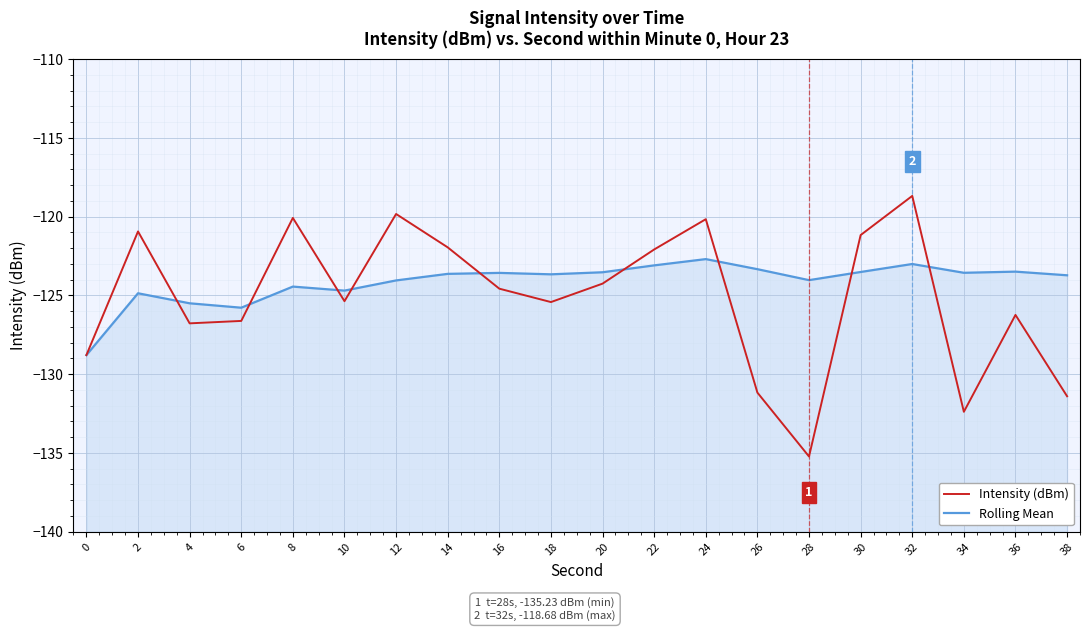

Which series changed the most between 26 and 30?

Intensity (dBm)